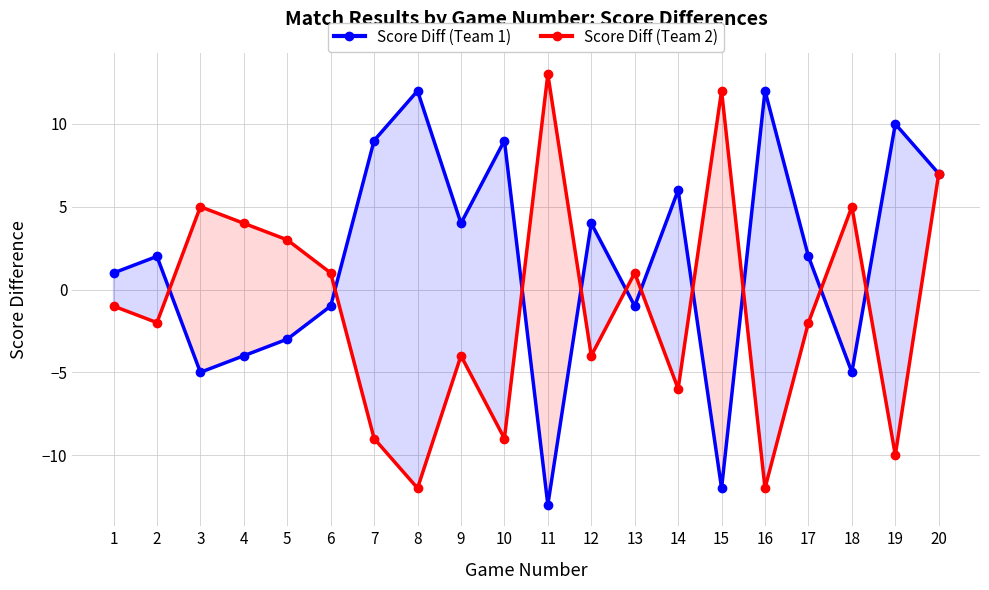

The value of Score Diff (Team 2) at 6 is 1. True or false?

True